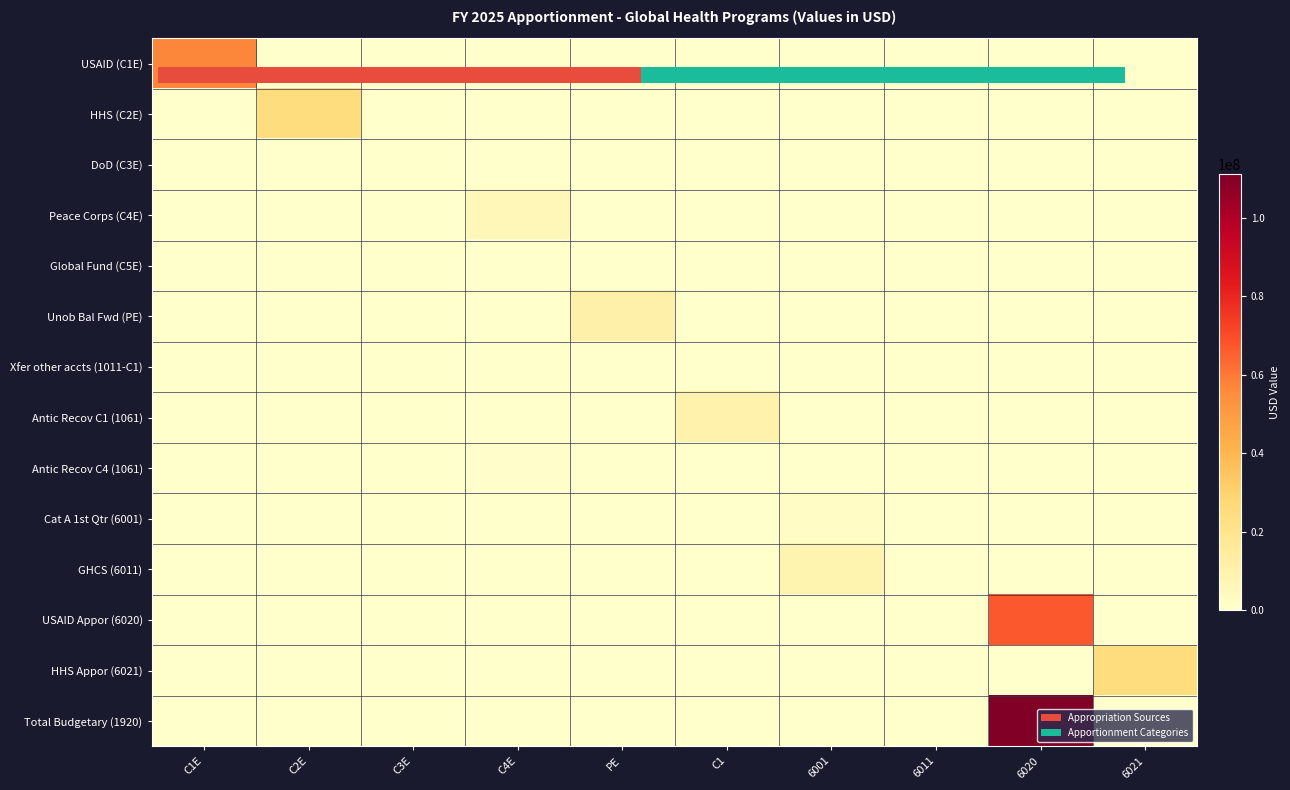

What is the sum of the USAID (C1E) values at C1 and C1E?

57210000